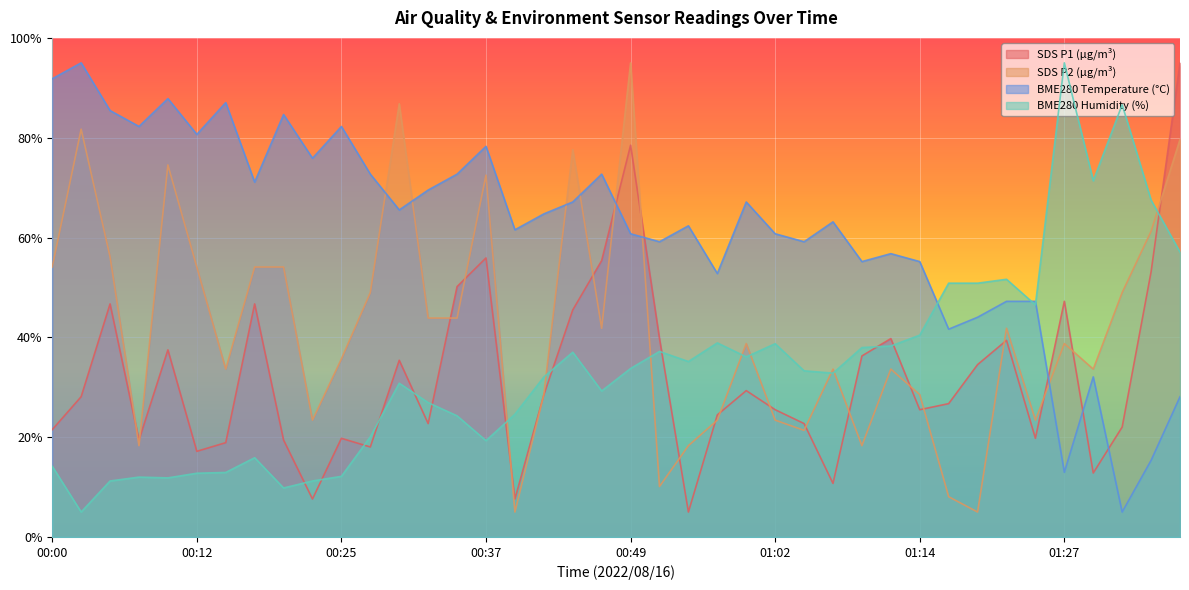

Reading left to right, extract all data points from this chart.

SDS_P1: 21.5	28.1	46.7	19.4	37.5	17.2	18.9	46.7	19.4	7.6	19.8	18.0	35.4	22.7	50.2	55.9	7.6	28.5	45.5	55.4	78.5	39.7	5.0	24.5	29.3	25.5	22.7	10.7	36.3	39.7	25.5	26.7	34.5	39.4	19.8	47.2	12.8	22.0	53.1	95.0
SDS_P2: 54.1	81.7	56.1	18.3	74.5	54.1	33.6	54.1	54.1	23.4	35.7	49.0	86.8	43.9	43.9	72.5	5.0	28.5	77.6	41.8	95.0	10.1	18.3	23.4	38.7	23.4	21.4	33.6	18.3	33.6	28.5	8.1	5.0	41.8	23.4	38.7	33.6	49.0	61.2	79.7
BME280_temperature: 91.8	95.0	85.4	82.3	87.8	80.7	87.0	71.1	84.6	75.9	82.3	72.7	65.5	69.5	72.7	78.3	61.5	64.7	67.1	72.7	60.8	59.2	62.3	52.8	67.1	60.8	59.2	63.1	55.2	56.8	55.2	41.6	44.0	47.2	47.2	13.0	32.1	5.0	15.4	28.1
BME280_humidity: 14.2	5.0	11.2	12.0	11.8	12.8	12.9	15.9	9.8	11.2	12.2	20.1	30.8	26.9	24.3	19.3	24.6	32.0	37.0	29.2	33.8	37.2	35.2	38.9	36.1	38.7	33.3	32.8	38.0	38.3	40.4	50.9	50.9	51.6	46.5	95.0	71.4	86.6	67.5	57.1